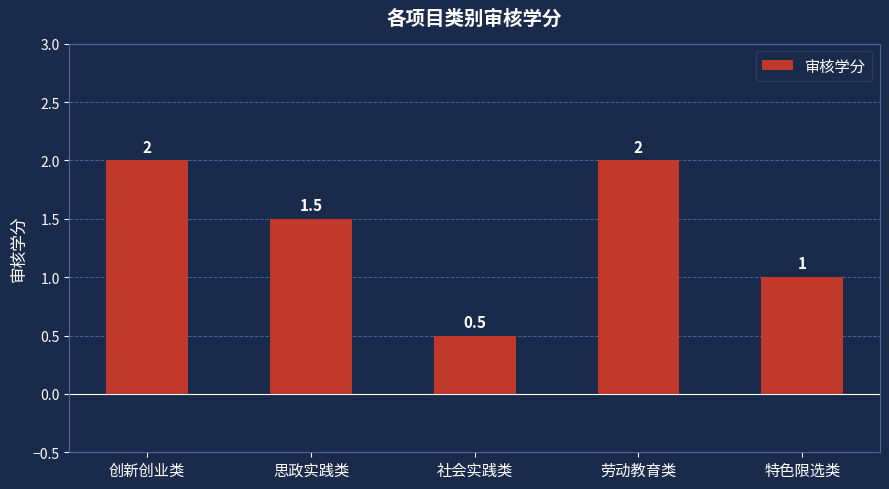

At which label does the data first exceed 1?

创新创业类